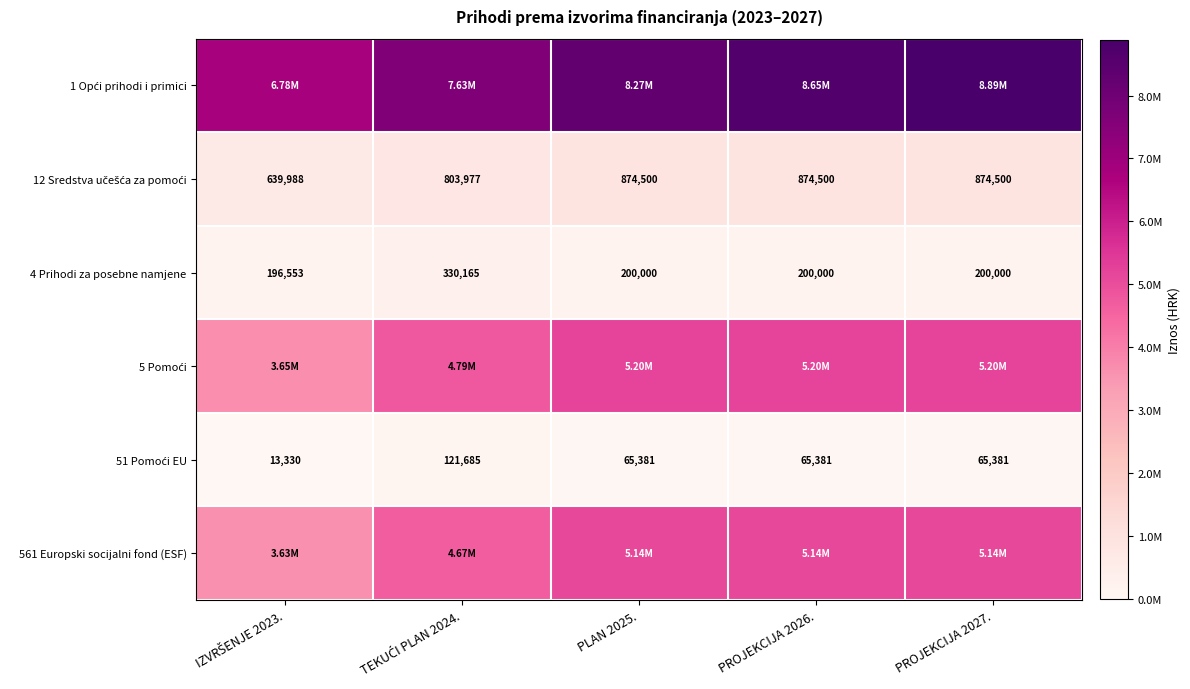

The 561 Europski socijalni fond (ESF) series shows 6476811.5 at TEKUĆI PLAN 2024.. True or false?

False